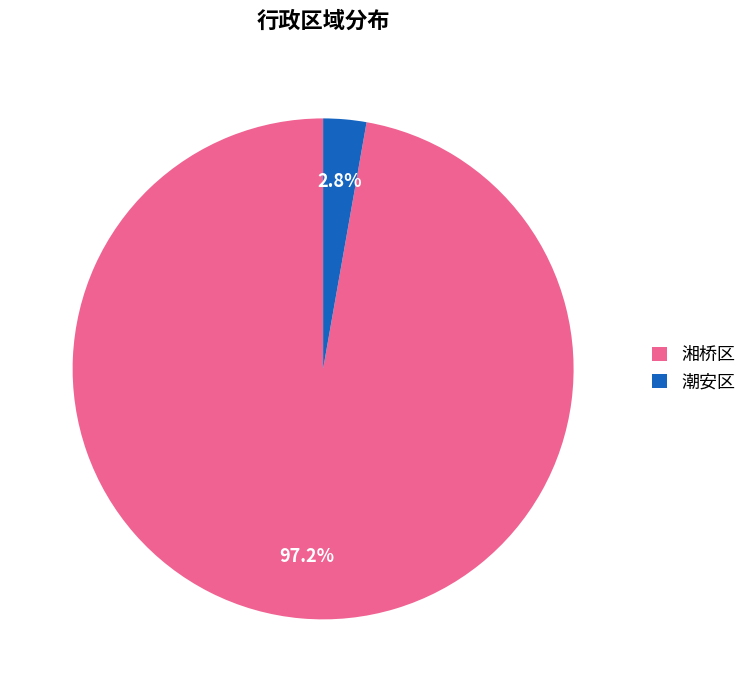

Which category has the biggest portion of the pie?

湘桥区